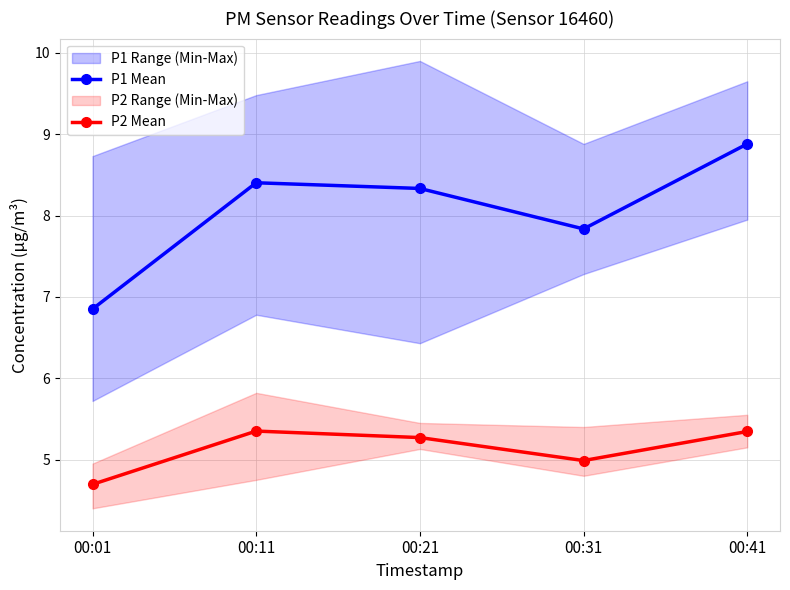

List the series in order of their peak value, lowest first.

P2 Mean, P1 Mean